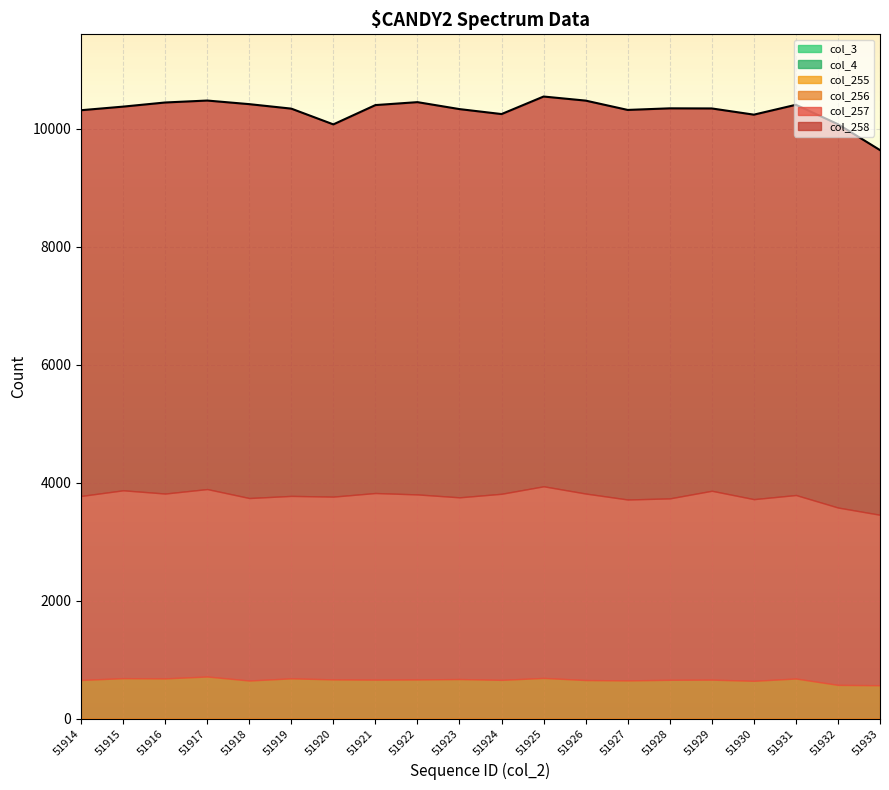

How many data points in col_256 are above 656?

9